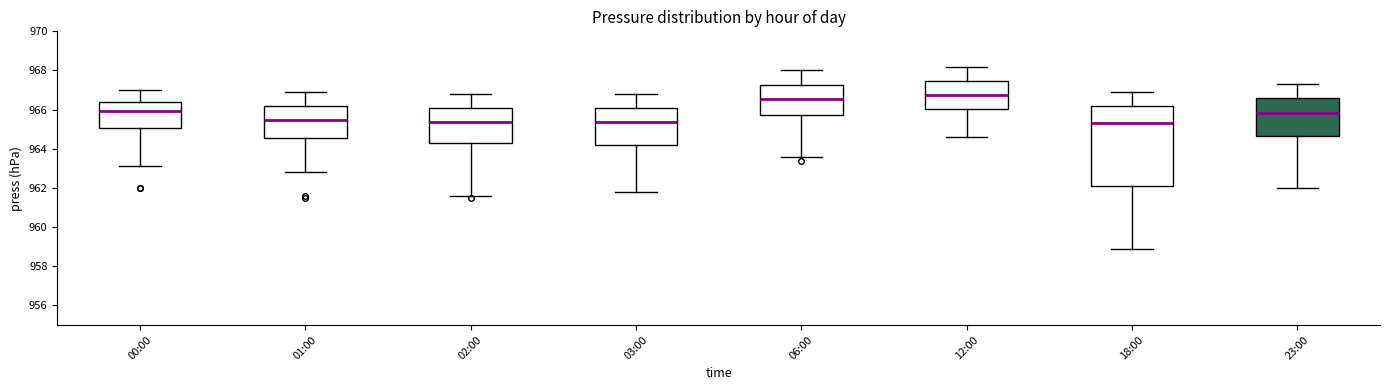

Comparing the boxes themselves (not the whiskers), which one is the tallest?

18:00